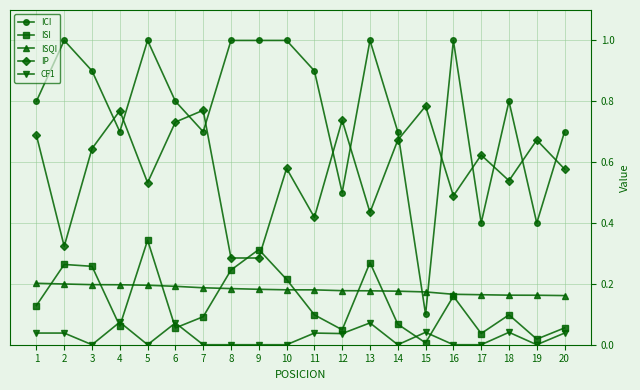

Where is the first local minimum for IP?

2